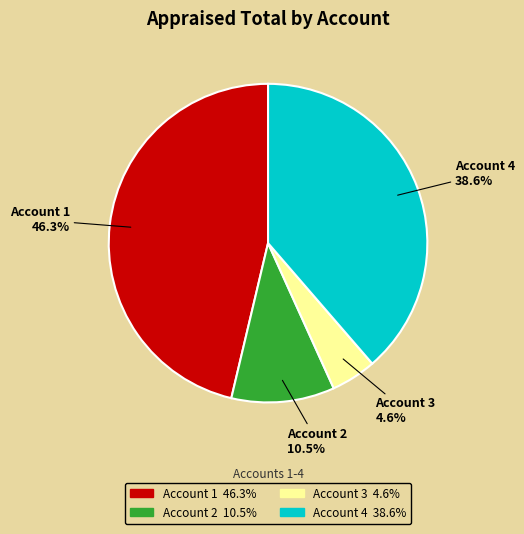

Which slice is the smallest?

Account 3